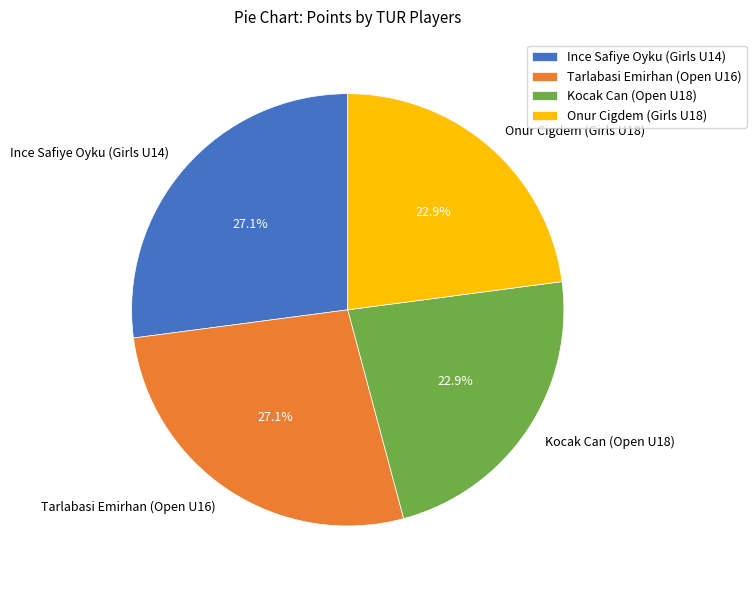

Is there any slice that represents more than half of the pie?

No